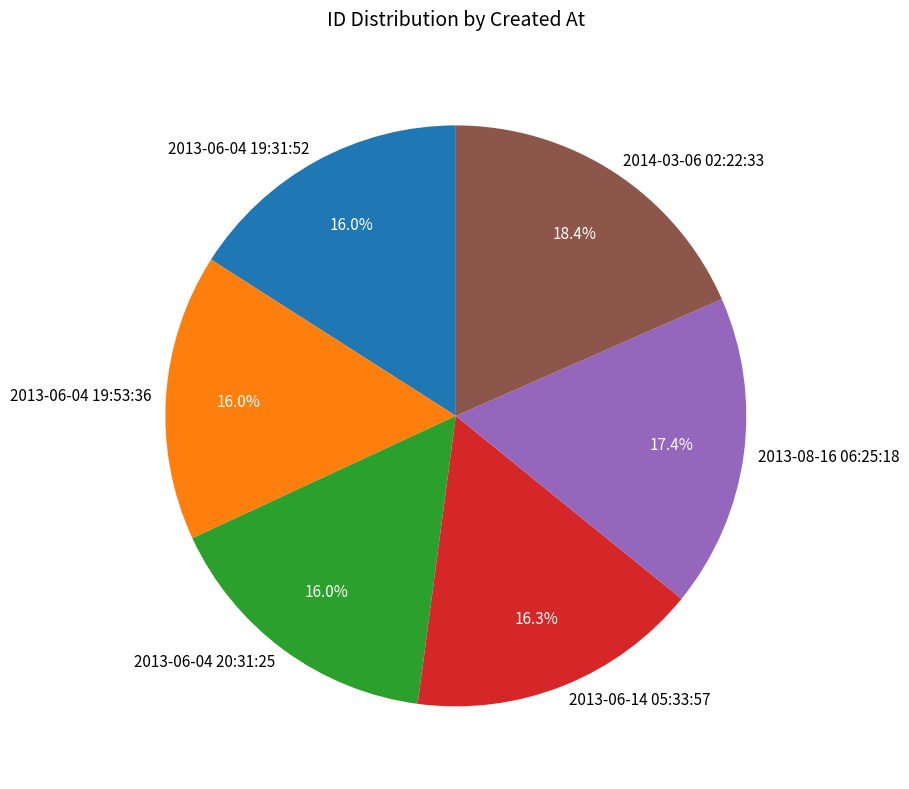

Is 2013-06-04 20:31:25 the majority of the pie?

No